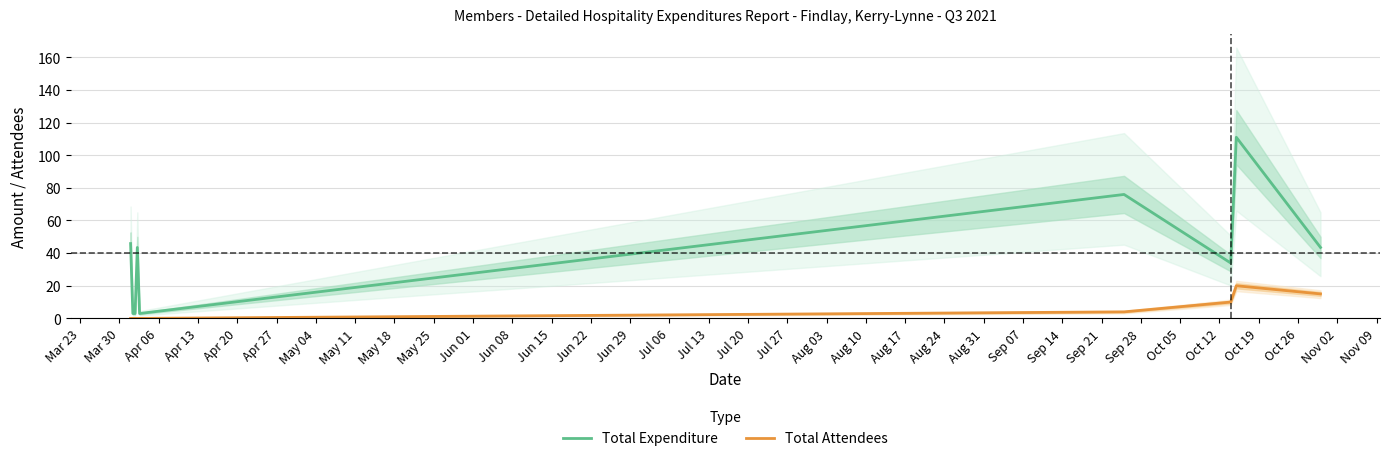

Rank the series by their maximum value, from highest to lowest.

Total Expenditure, Total Attendees